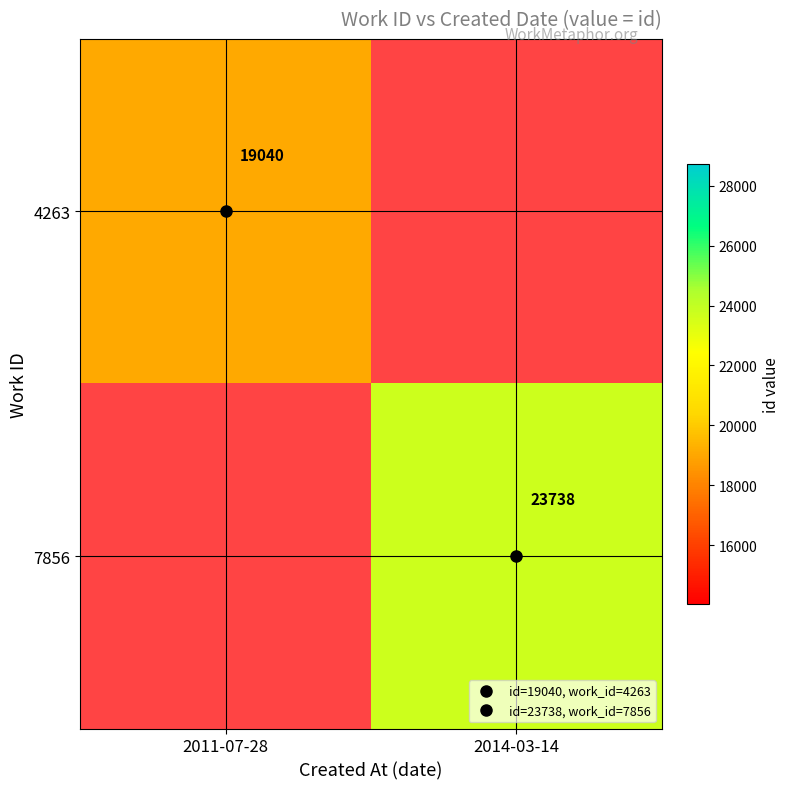

How many positive values does the 4263 series have?

1